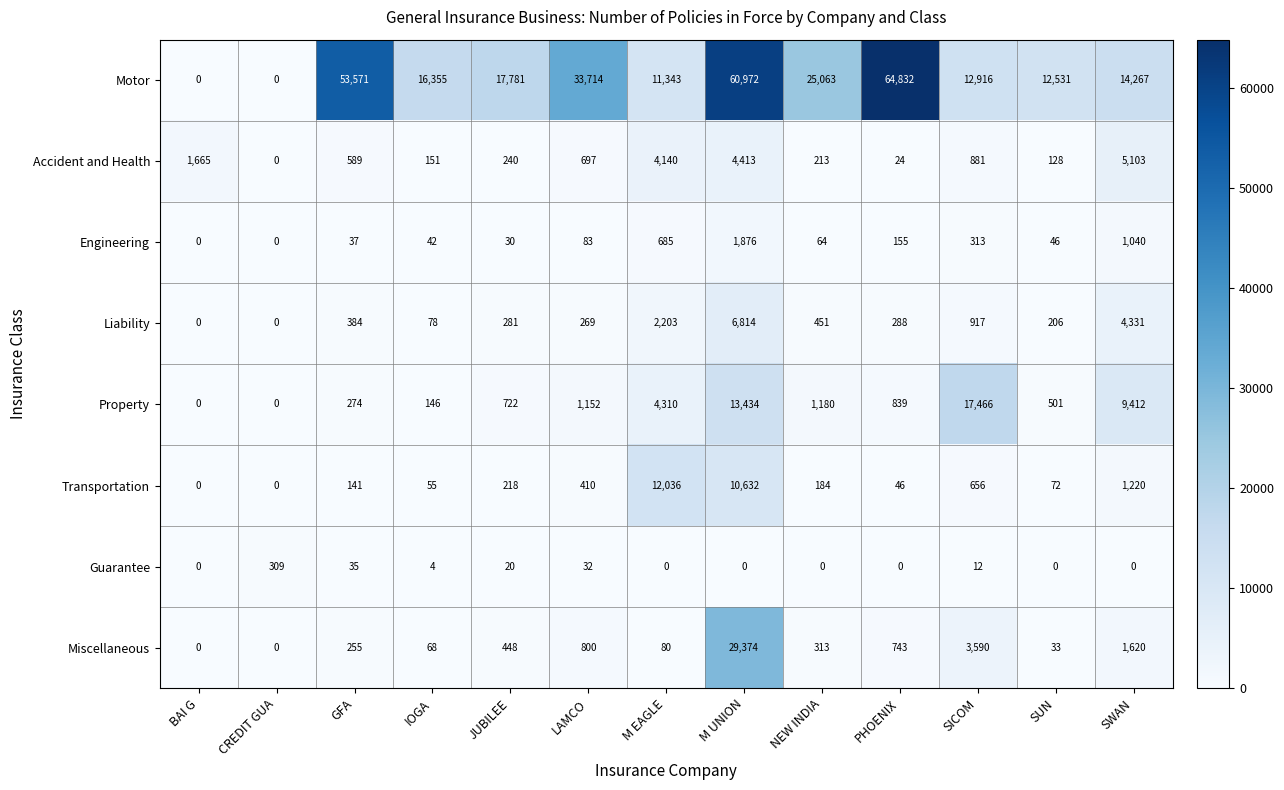

At how many categories does at least one series exceed 10602?

11